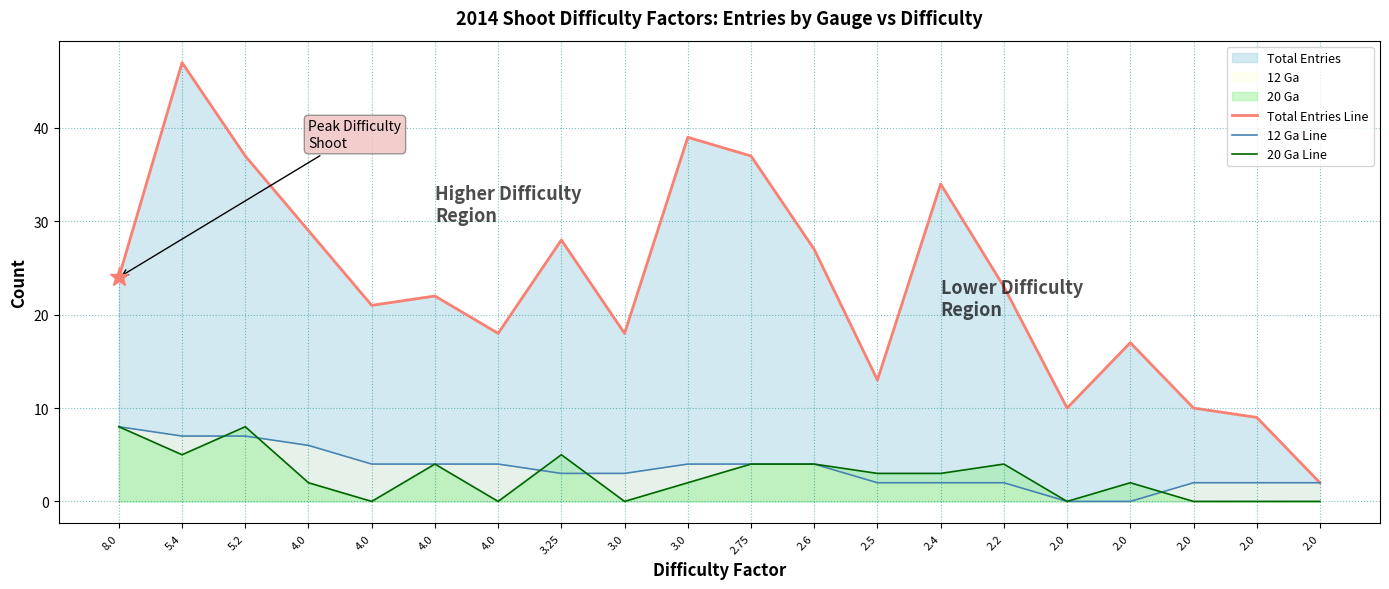

How many data points in 12 Ga Line are less than 4?

10